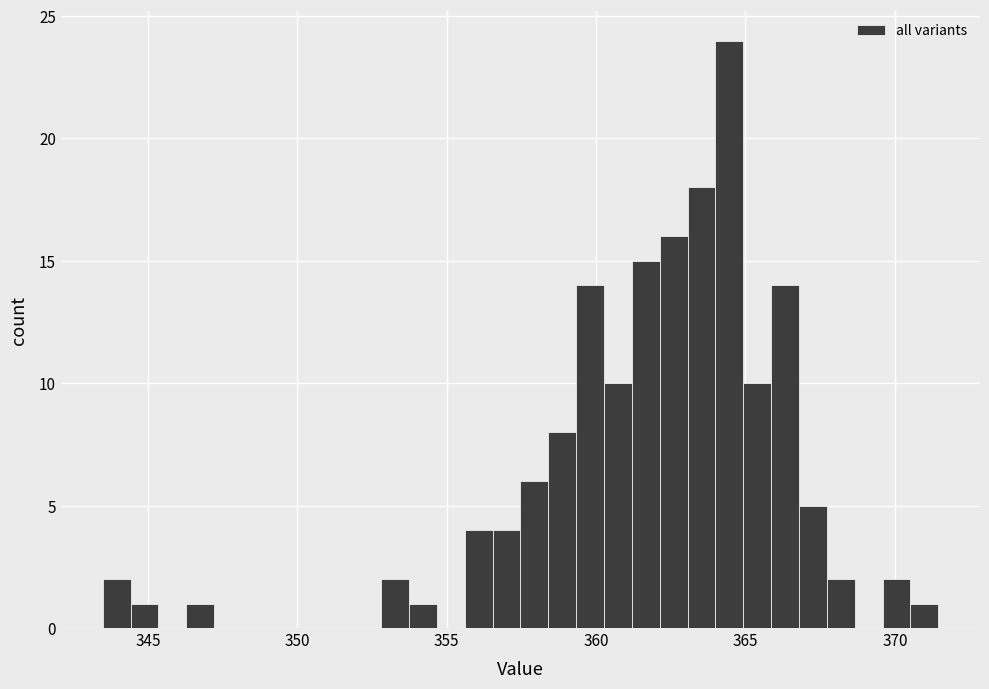

Read against the x-axis, roughly where is the centre of the tallest bar?

364.5